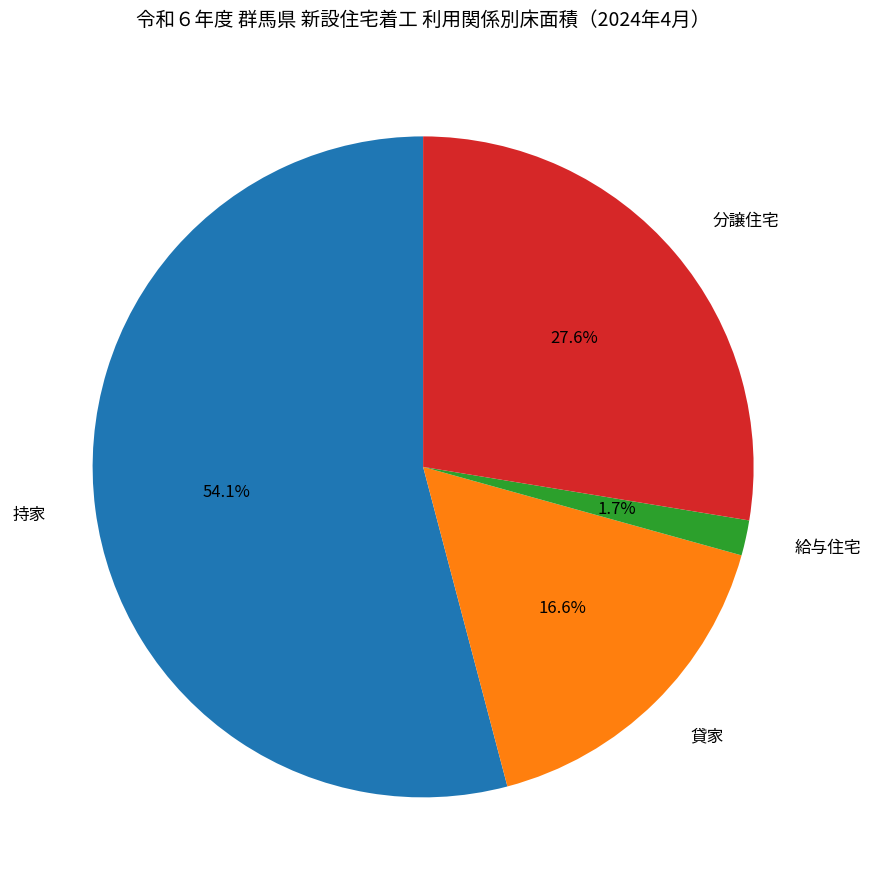

True or false: 給与住宅 accounts for 2% of the total.

True